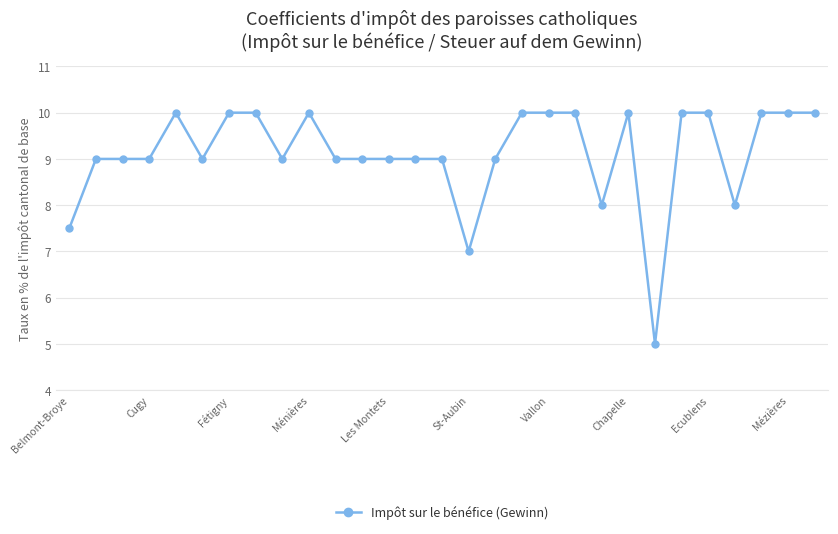

What is the value of the 26th point from the left?

8.0